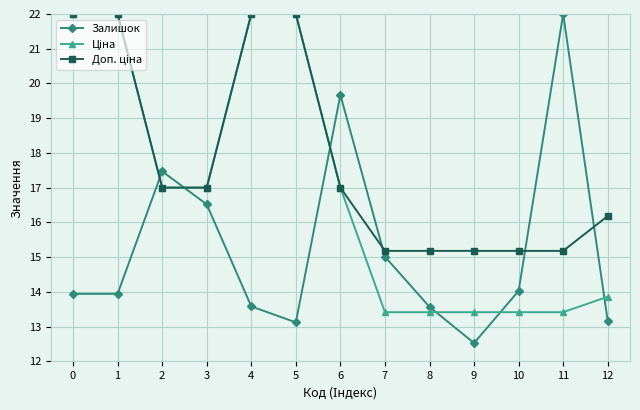

In Залишок, how many points are higher than both neighbors (excluding endpoints)?

3